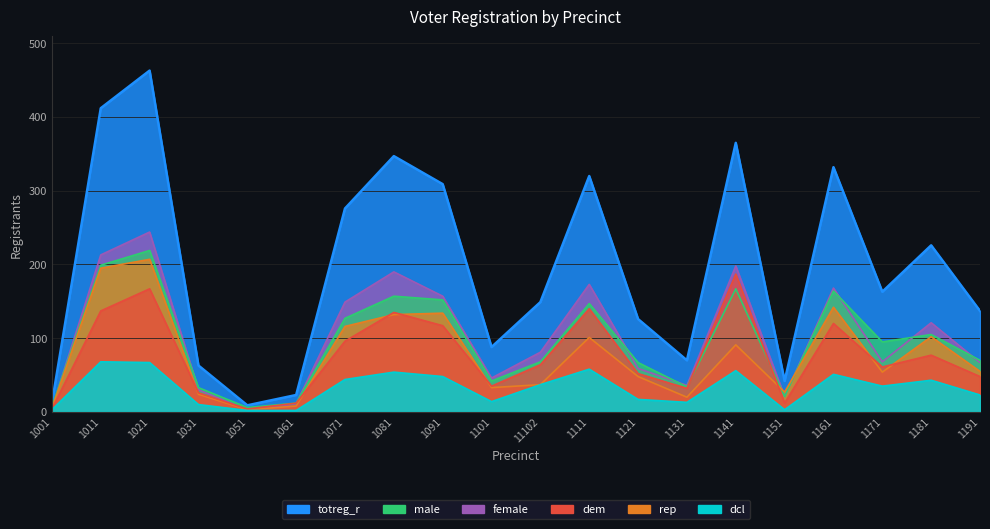

At which category does totreg_r reach its first local valley?

1051